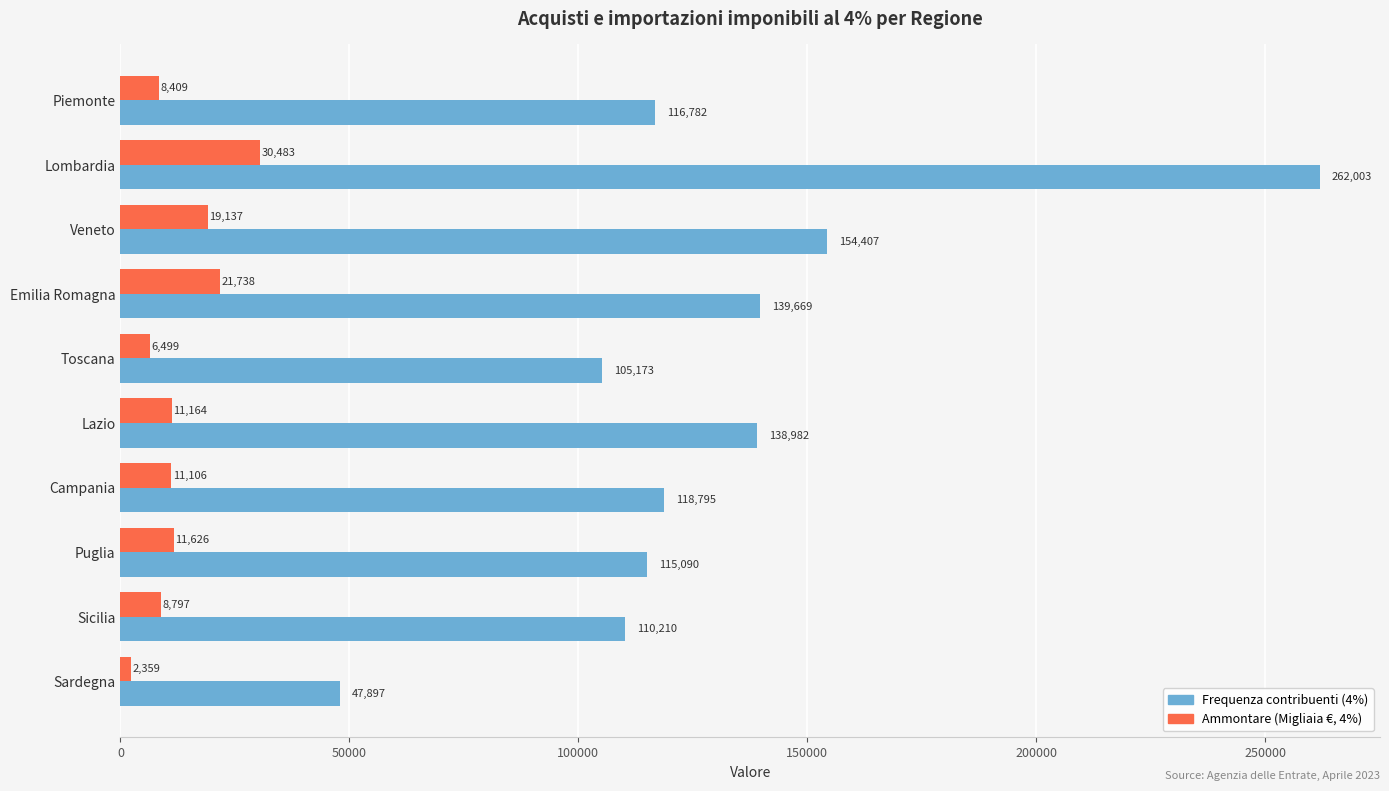

What is the spread (max minus min) of values at Piemonte?

108372.0